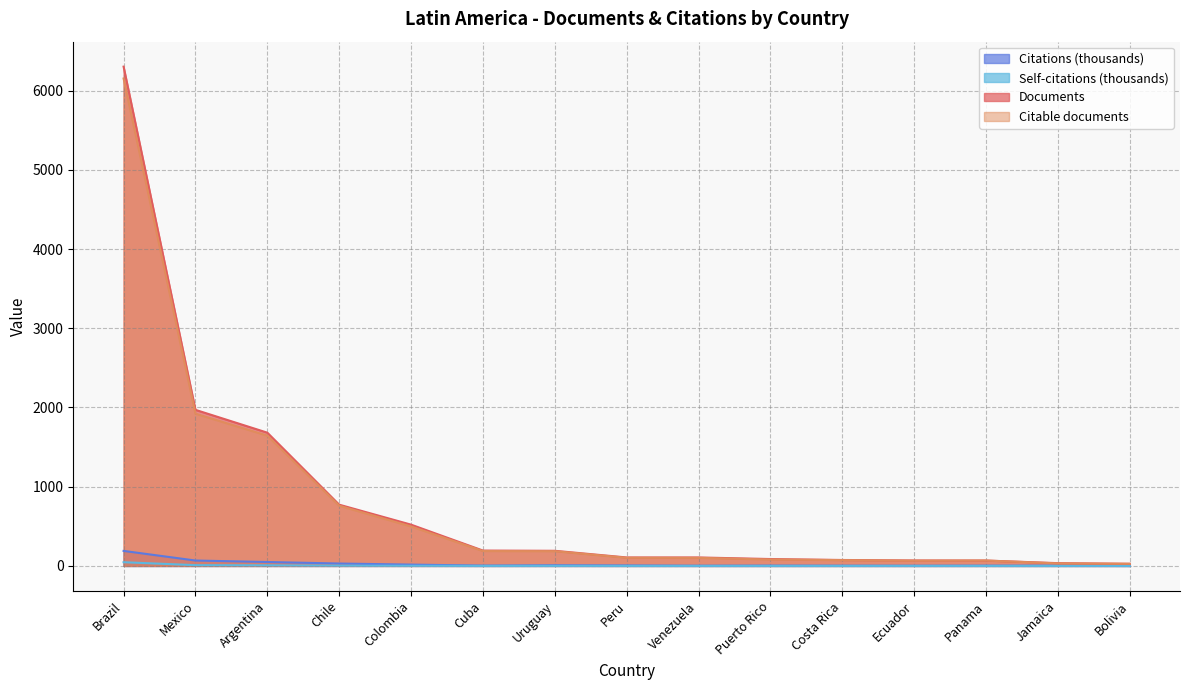

Which series has the largest total across all categories?

Documents